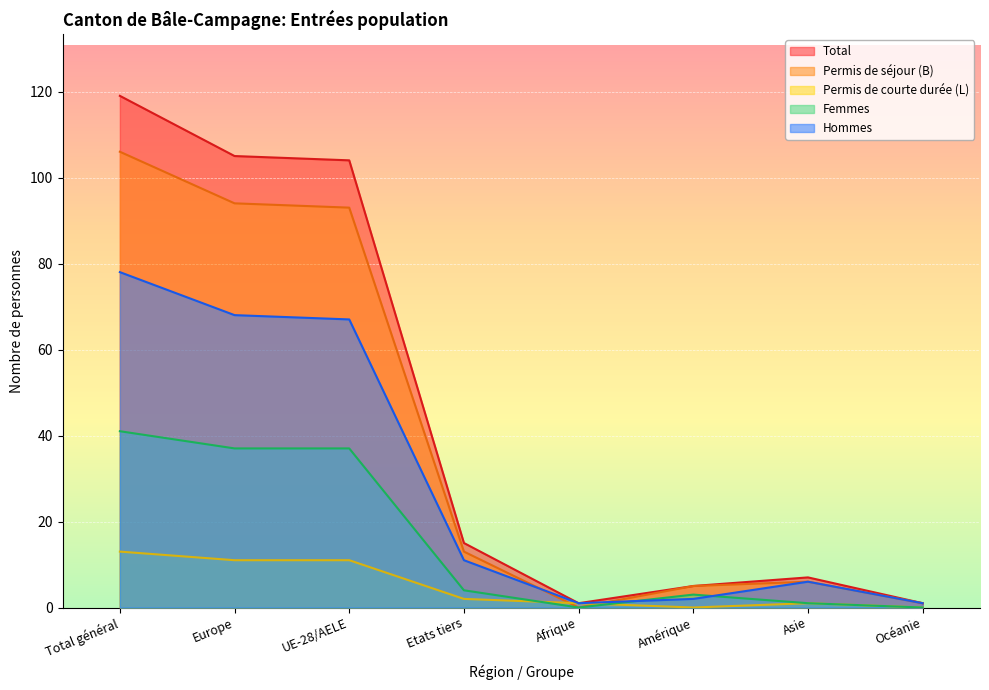

In Permis de courte durée (L), how many points are higher than both neighbors (excluding endpoints)?

1